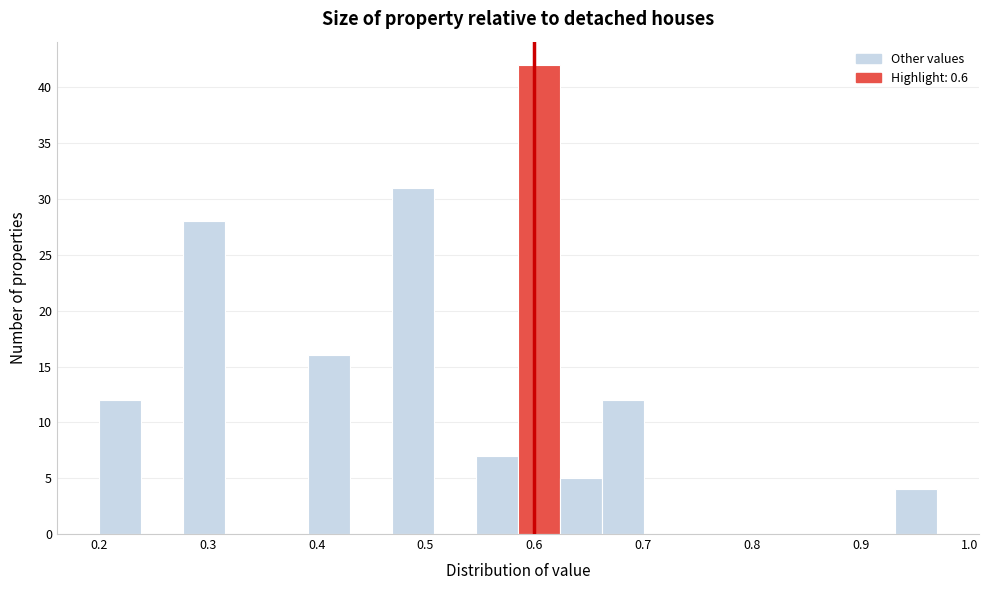

Around what value on the x-axis is the tallest bar? Give the approximate position of its centre, as read against the axis.

0.60